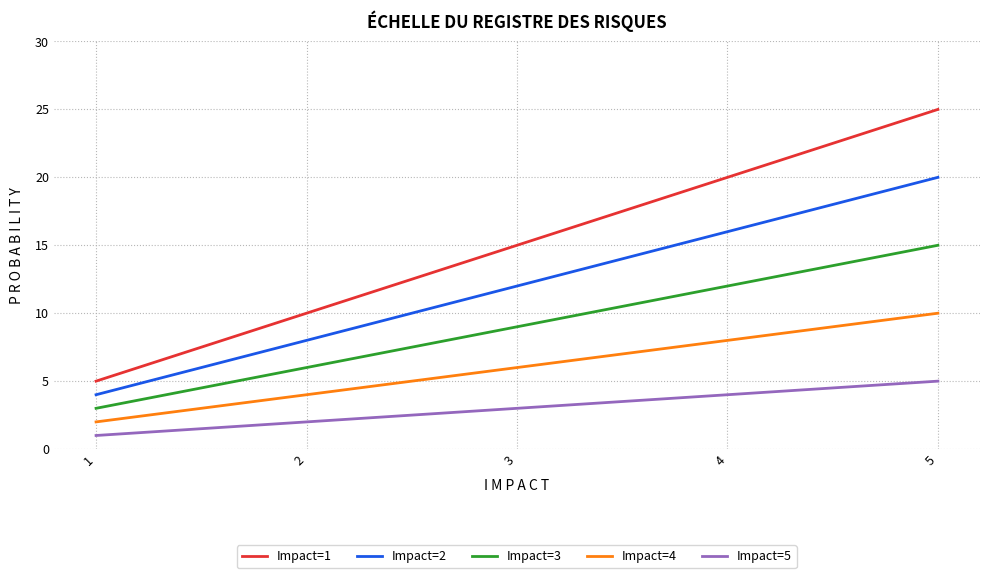

Which series has the largest range (max minus min)?

Impact=1